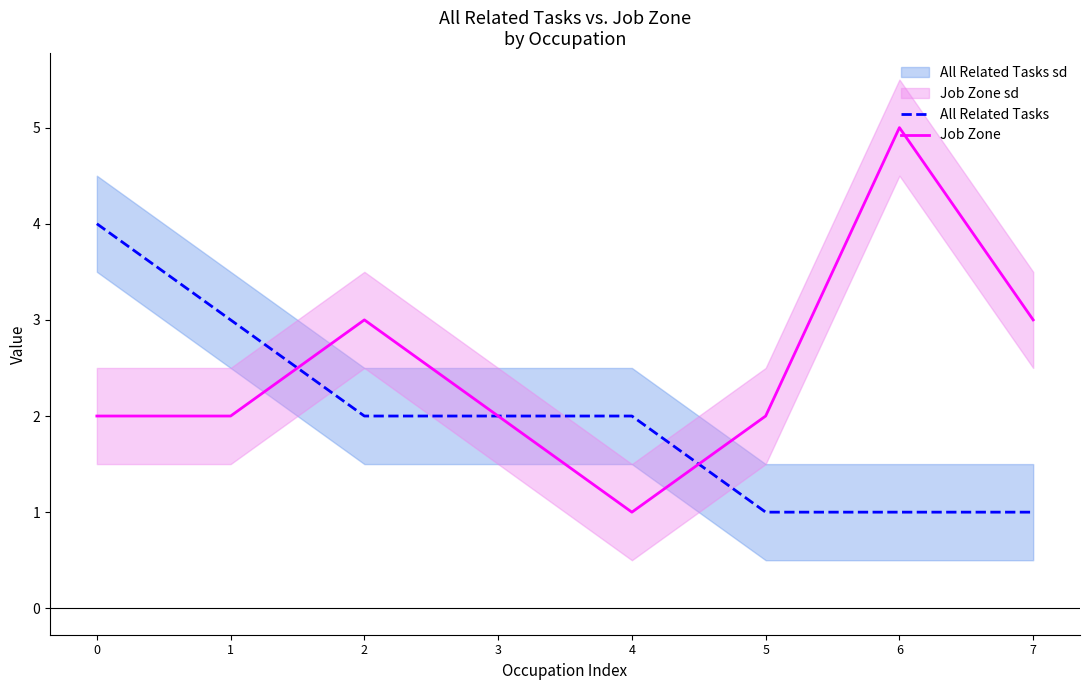

Reading right to left, what are all the values shown in this chart?

All Related Tasks: 7=1	6=1	5=1	4=2	3=2	2=2	1=3	0=4
Job Zone: 7=3	6=5	5=2	4=1	3=2	2=3	1=2	0=2